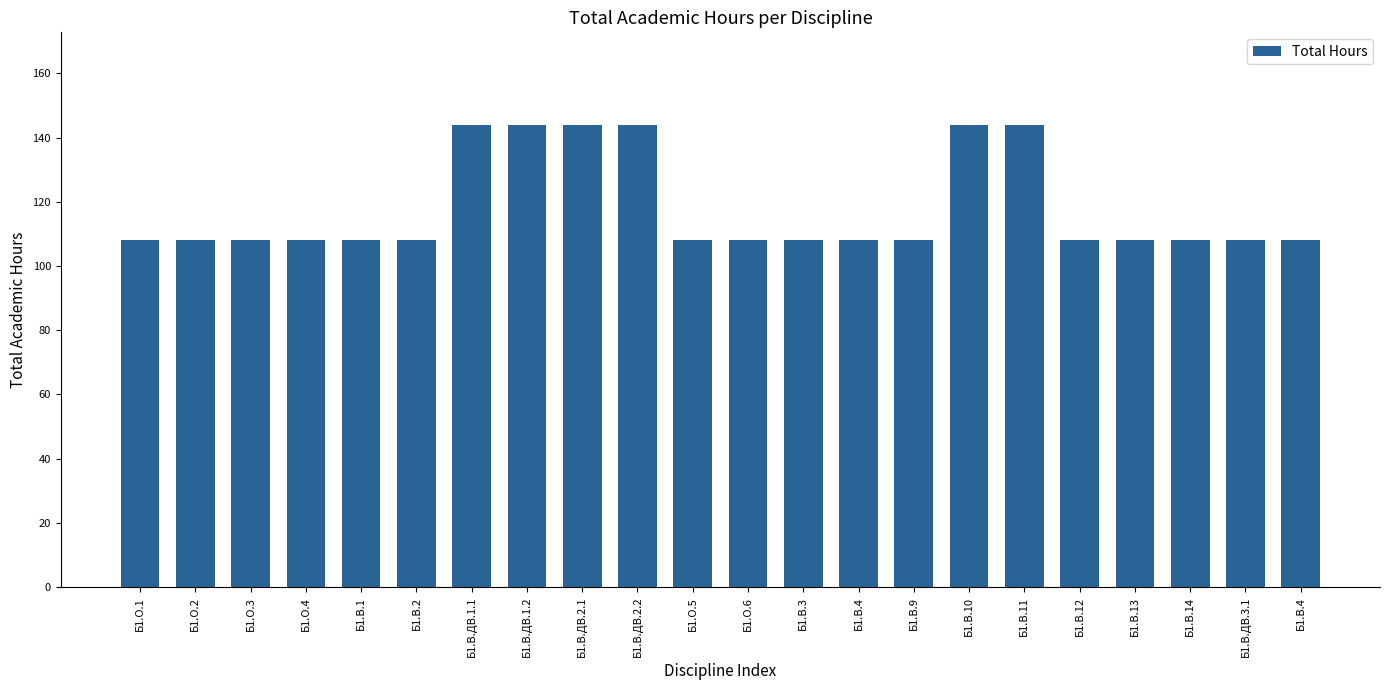

Reading left to right, transcribe all the data shown in this chart.

108	108	108	108	108	108	144	144	144	144	108	108	108	108	108	144	144	108	108	108	108	108